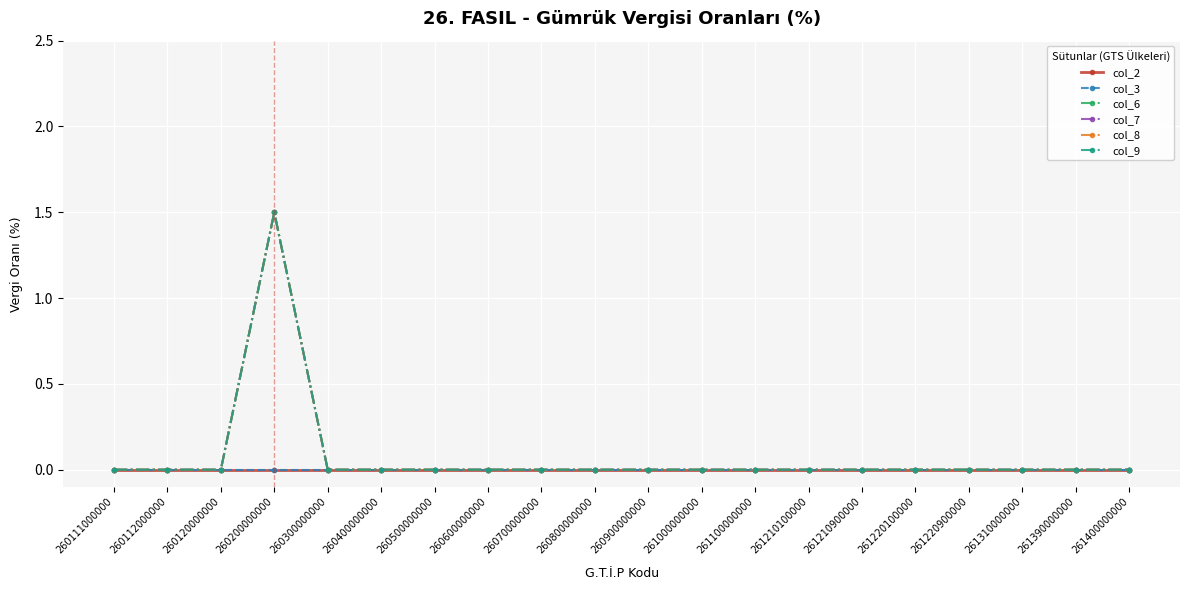

What is the average value of the col_8 series?

0.1